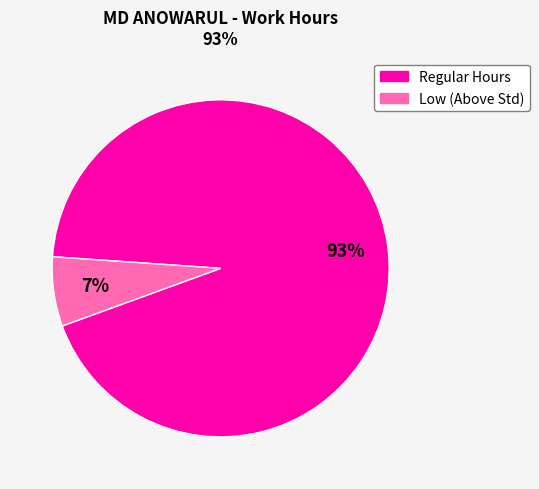

Is there a majority slice in this chart?

Yes